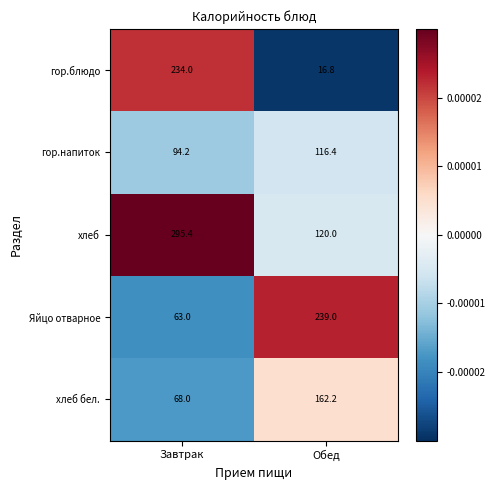

Rank the series by their maximum value, from lowest to highest.

гор.напиток, хлеб бел., гор.блюдо, Яйцо отварное, хлеб